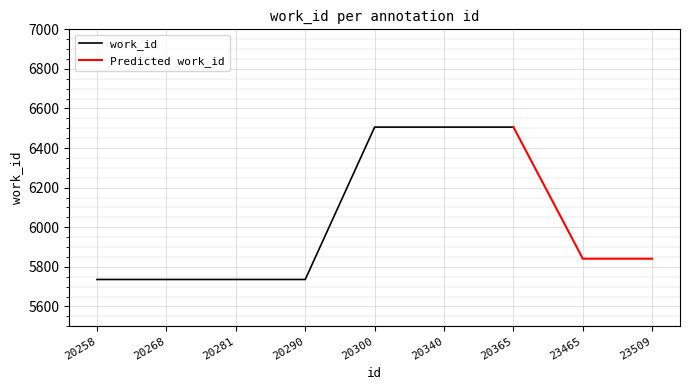

Reading left to right, list all the values displayed in this chart.

20258=5736	20268=5736	20281=5736	20290=5736	20300=6506	20340=6506	20365=6506	23465=5841	23509=5841